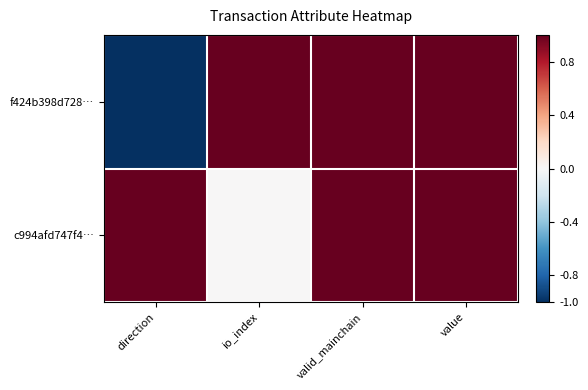

Reading left to right, list all the values displayed in this chart.

f424b398d728…: direction=-1	io_index=1	valid_mainchain=1	value=1
c994afd747f4…: direction=1	io_index=0	valid_mainchain=1	value=1